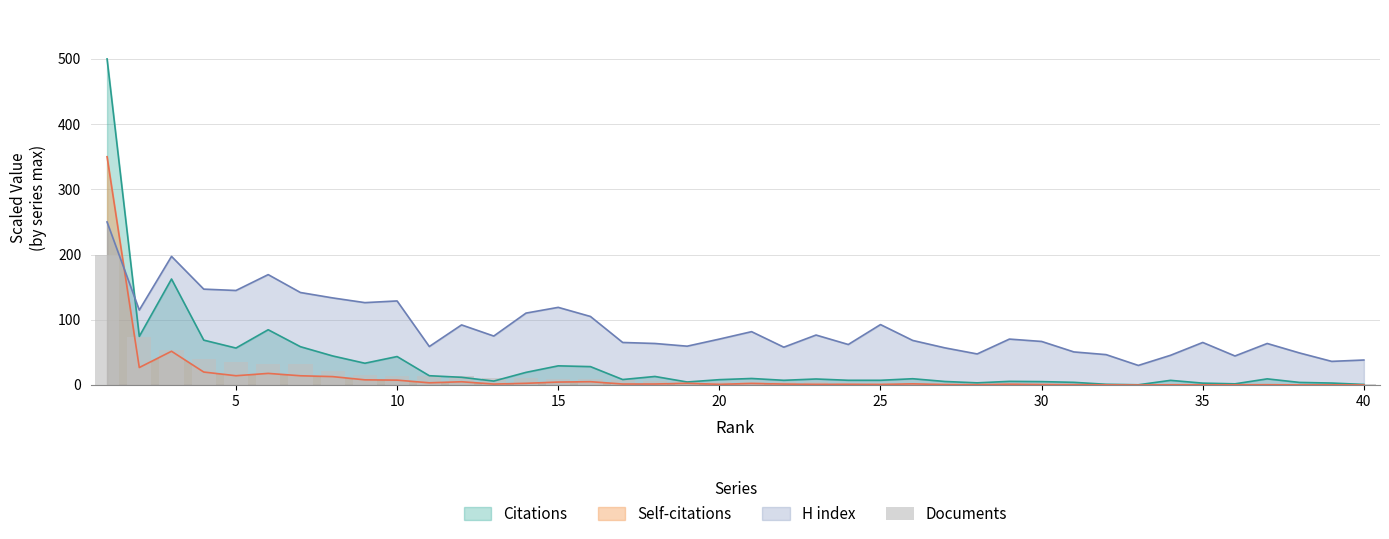

What is the highest value of the H index series?

250.0